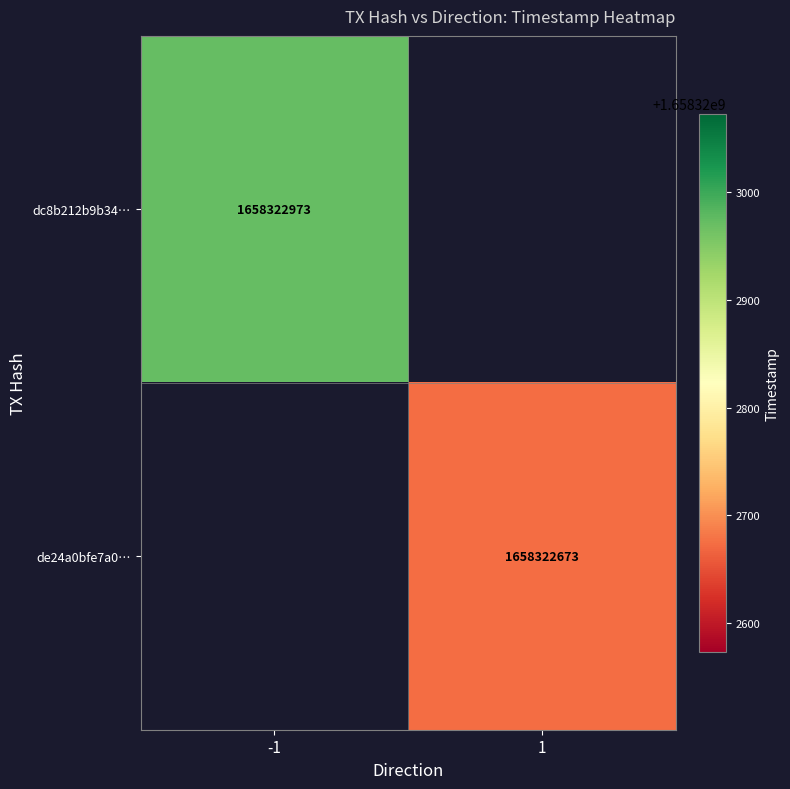

What is the difference between the highest and lowest values at time_stamp?

300